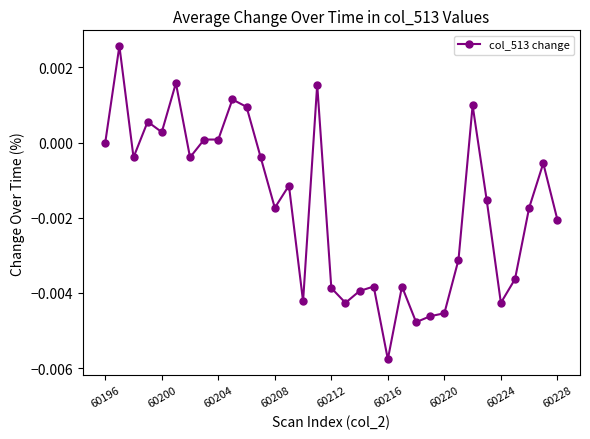

At which category does the chart reach its minimum across all series?

60216